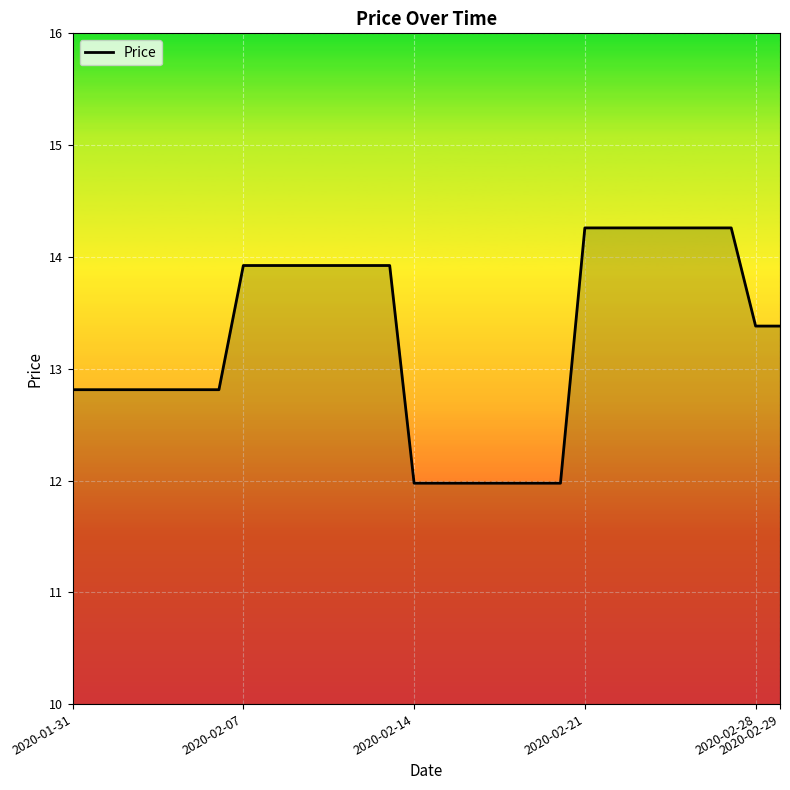

What is the smallest value displayed?

12.0